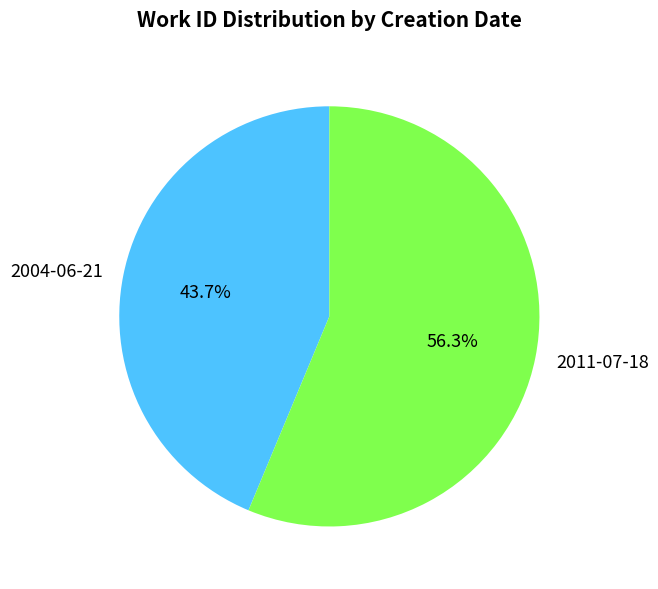

How many slices are in this pie chart?

2